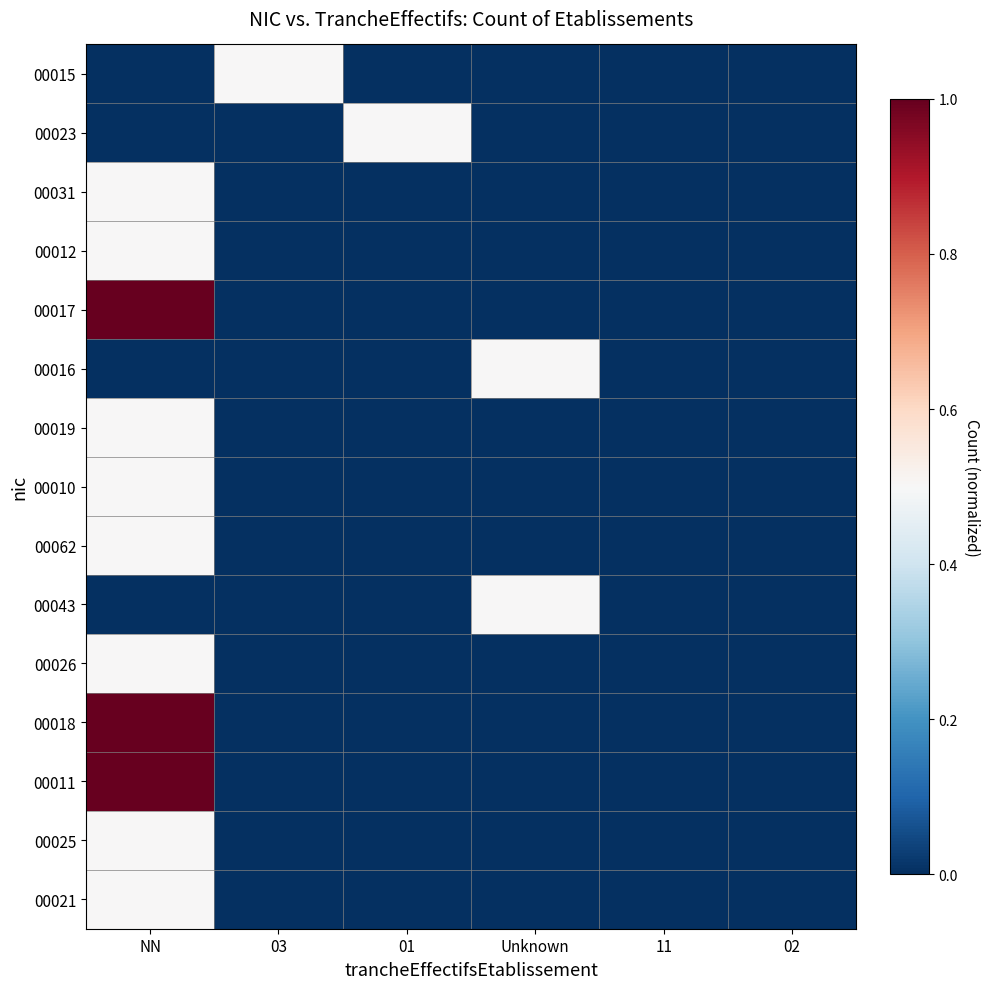

Reading left to right, extract all data points from this chart.

00015: NN=0.0	03=0.5	01=0.0	Unknown=0.0	11=0.0	02=0.0
00023: NN=0.0	03=0.0	01=0.5	Unknown=0.0	11=0.0	02=0.0
00031: NN=0.5	03=0.0	01=0.0	Unknown=0.0	11=0.0	02=0.0
00012: NN=0.5	03=0.0	01=0.0	Unknown=0.0	11=0.0	02=0.0
00017: NN=1.0	03=0.0	01=0.0	Unknown=0.0	11=0.0	02=0.0
00016: NN=0.0	03=0.0	01=0.0	Unknown=0.5	11=0.0	02=0.0
00019: NN=0.5	03=0.0	01=0.0	Unknown=0.0	11=0.0	02=0.0
00010: NN=0.5	03=0.0	01=0.0	Unknown=0.0	11=0.0	02=0.0
00062: NN=0.5	03=0.0	01=0.0	Unknown=0.0	11=0.0	02=0.0
00043: NN=0.0	03=0.0	01=0.0	Unknown=0.5	11=0.0	02=0.0
00026: NN=0.5	03=0.0	01=0.0	Unknown=0.0	11=0.0	02=0.0
00018: NN=1.0	03=0.0	01=0.0	Unknown=0.0	11=0.0	02=0.0
00011: NN=1.0	03=0.0	01=0.0	Unknown=0.0	11=0.0	02=0.0
00025: NN=0.5	03=0.0	01=0.0	Unknown=0.0	11=0.0	02=0.0
00021: NN=0.5	03=0.0	01=0.0	Unknown=0.0	11=0.0	02=0.0